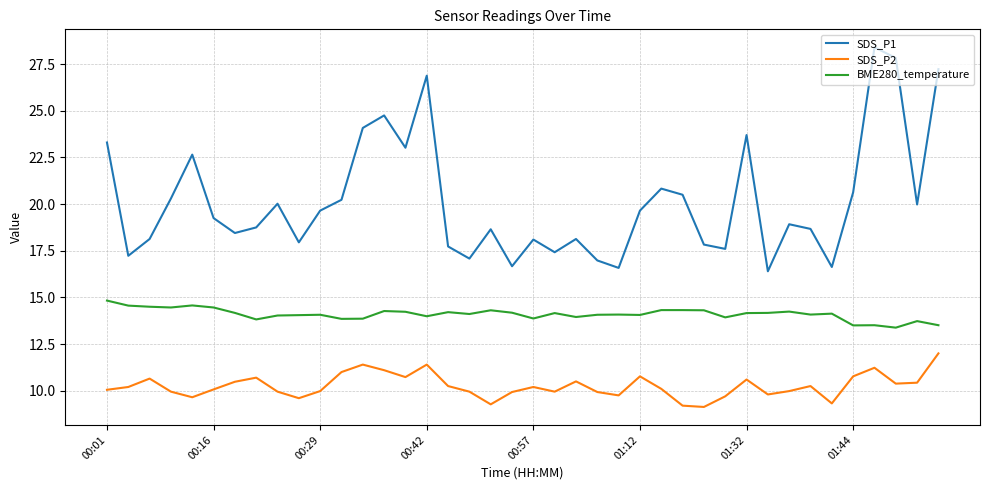

Which series has the widest spread of values?

SDS_P1